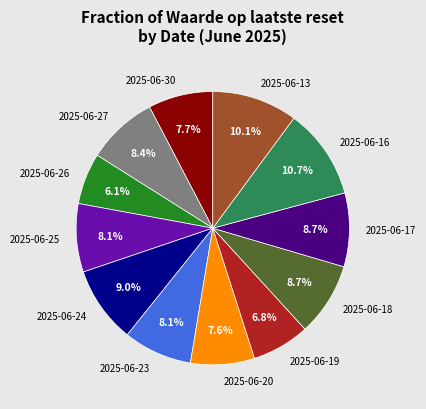

To the nearest percent, what is the average slice percentage?

8%